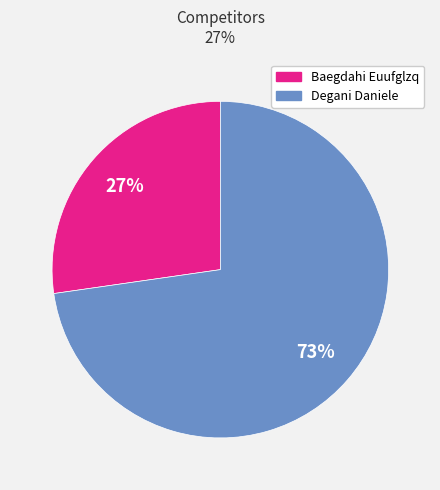

Is there any slice that represents more than half of the pie?

Yes